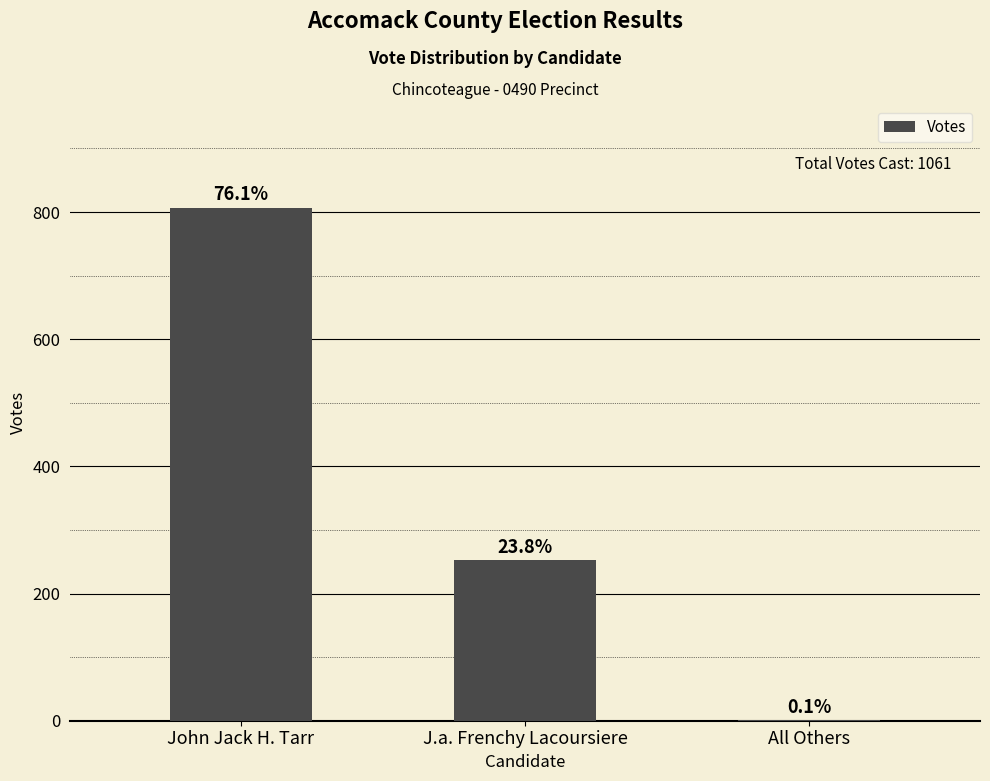

The chart shows a value of 432 at J.a. Frenchy Lacoursiere. True or false?

False